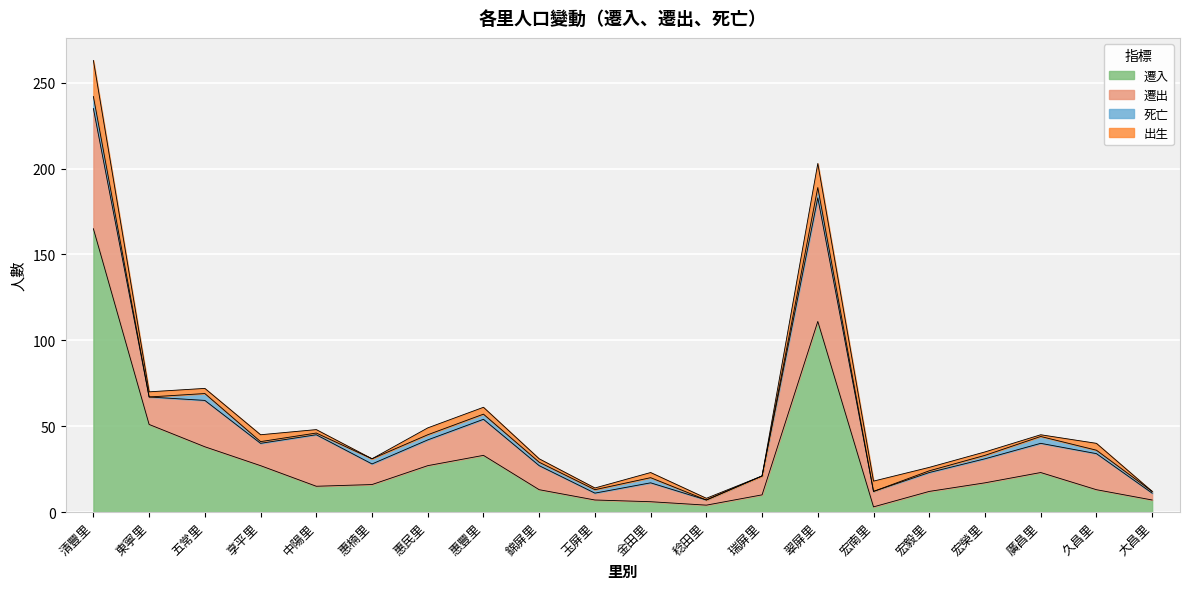

Which category has the lowest value across all series?

東寧里